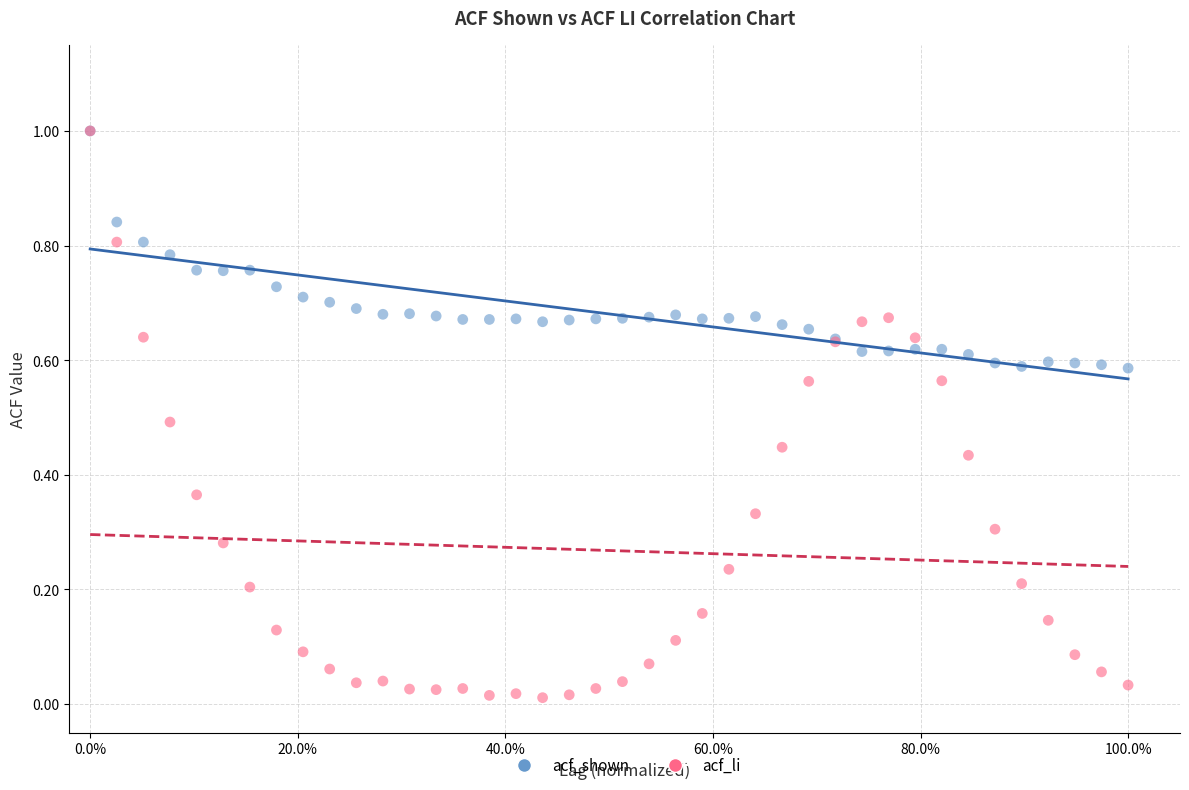

What are all the series names shown in the legend?

acf_shown, acf_li